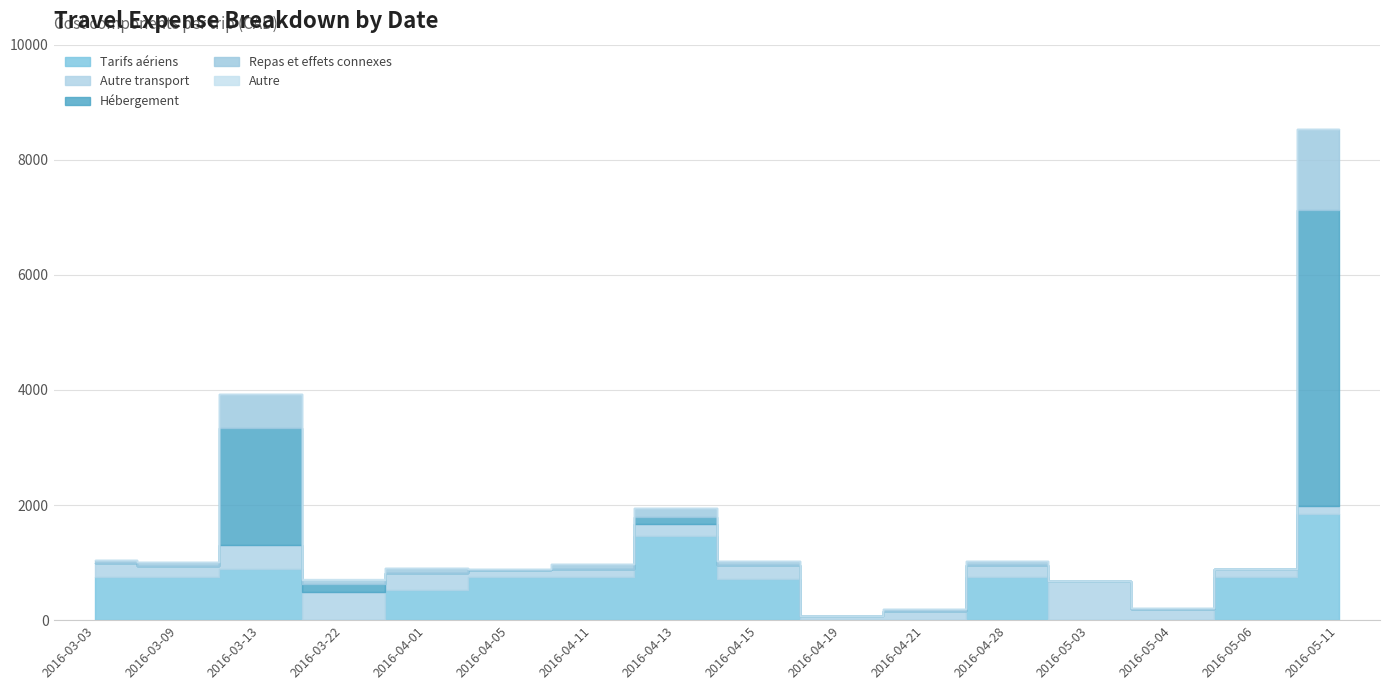

At 2016-03-09, list the series in order from smallest to largest.

Hébergement, Autre, Repas et effets connexes, Autre transport, Tarifs aériens